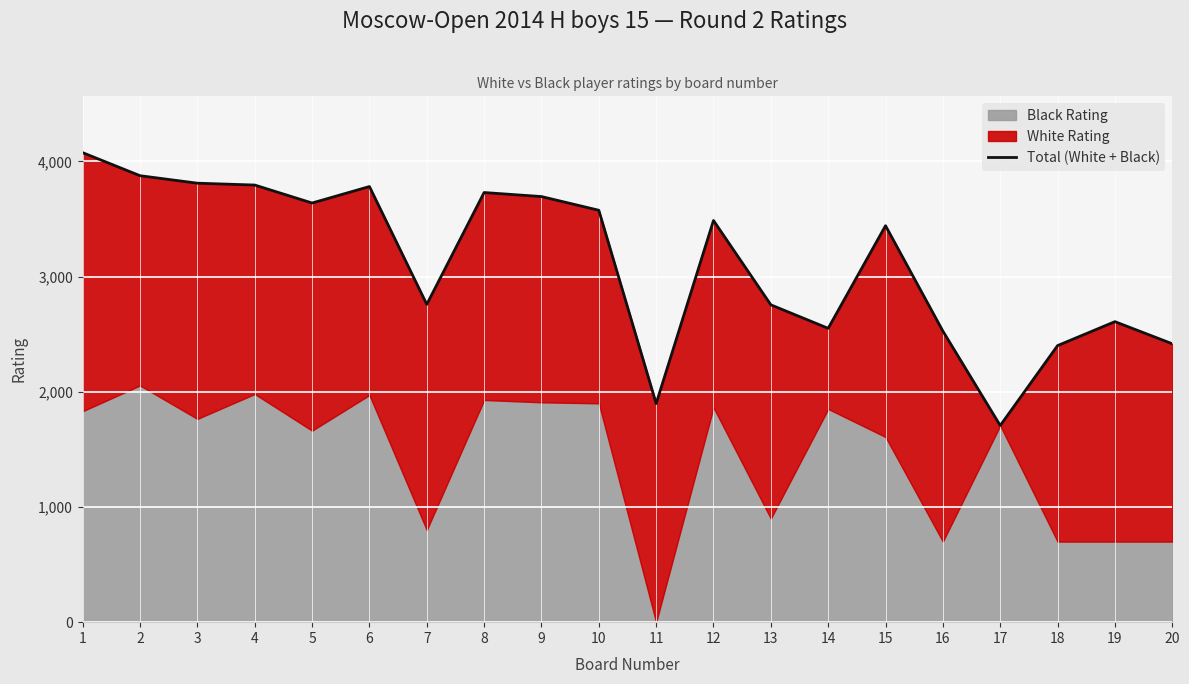

What is the greatest value displayed?

4076